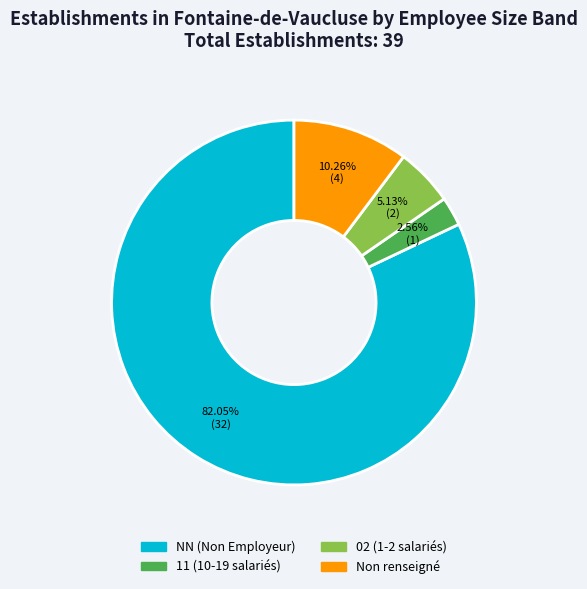

Is there a majority slice in this chart?

Yes